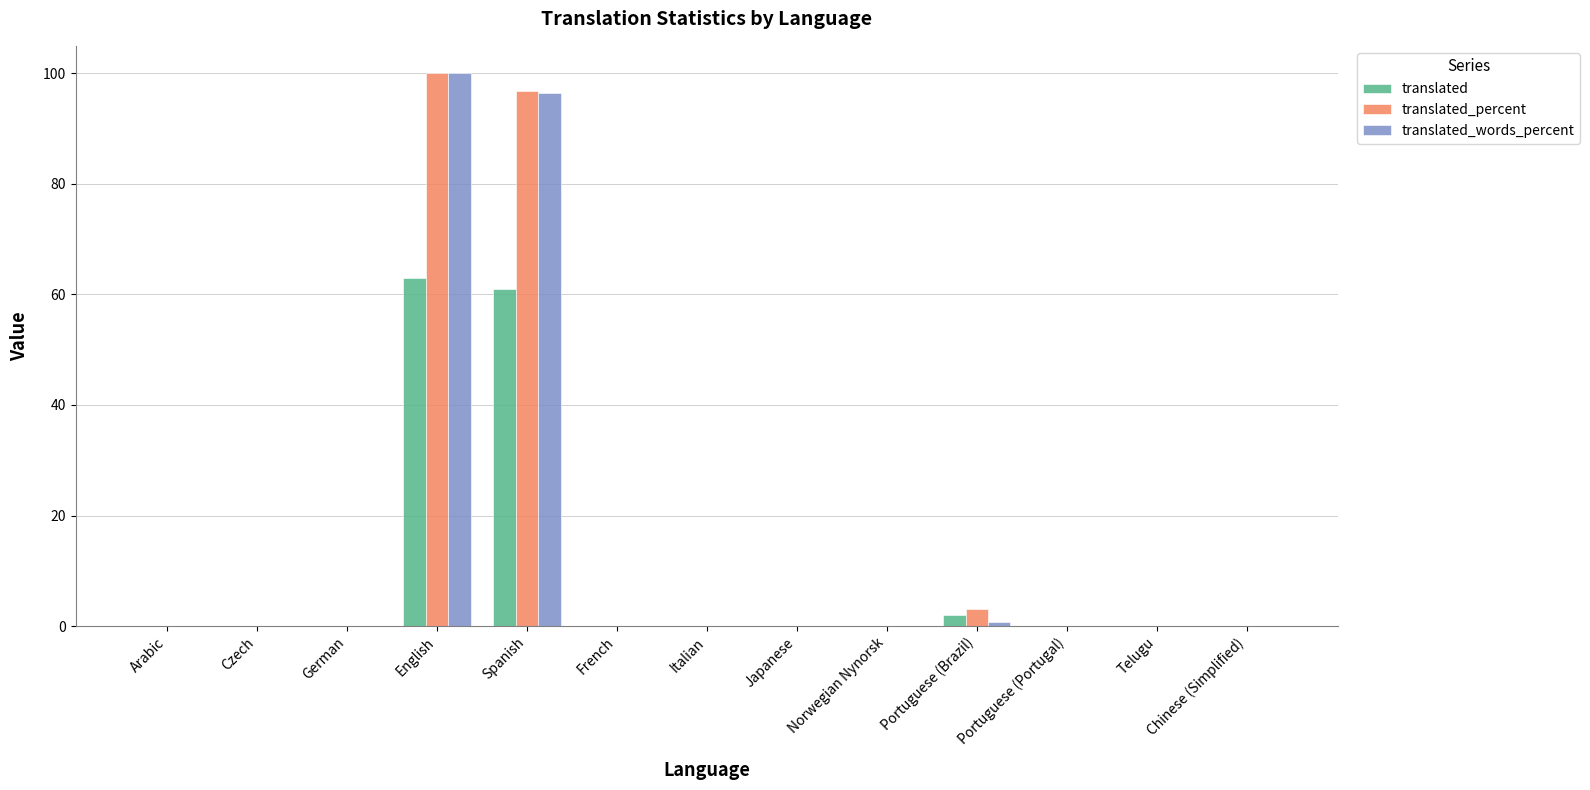

Read the translated_percent value at English.

100.0